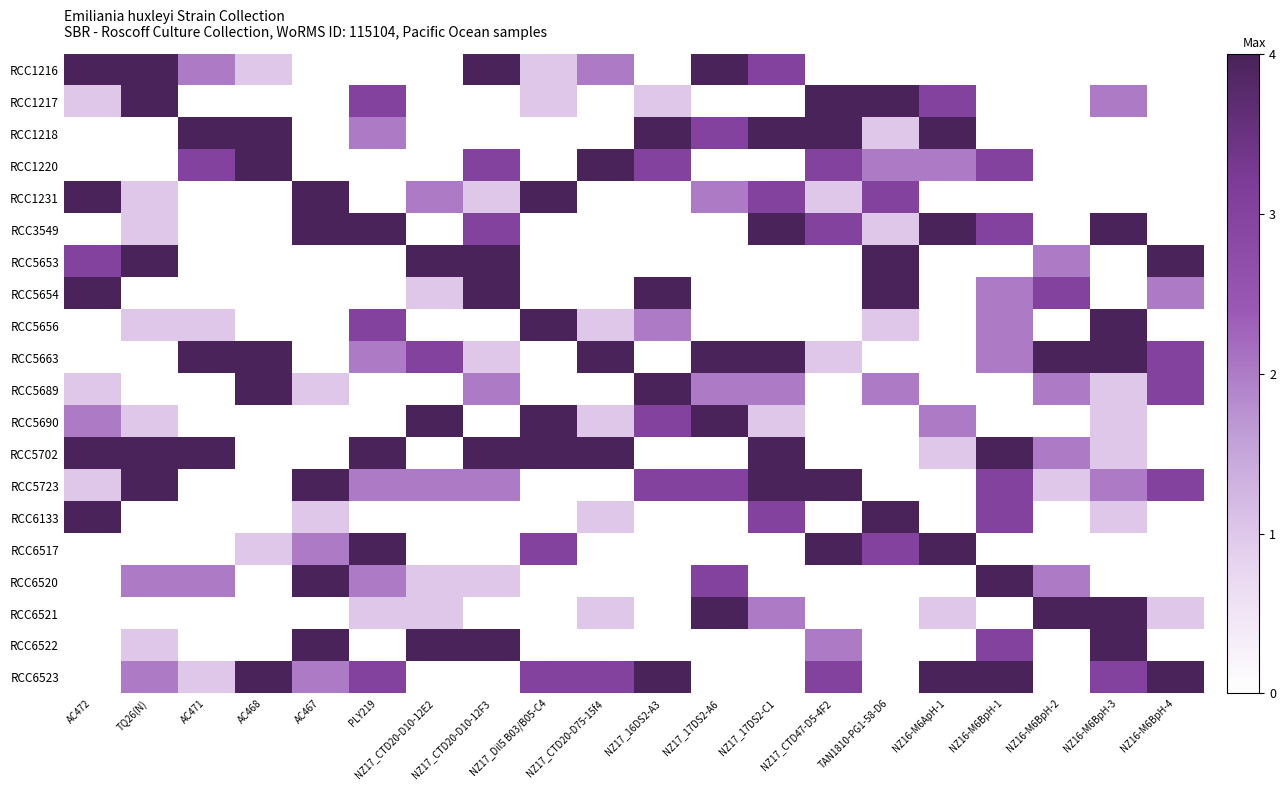

At which category is the sum across all series the highest?

NZ17_17DS2-C1